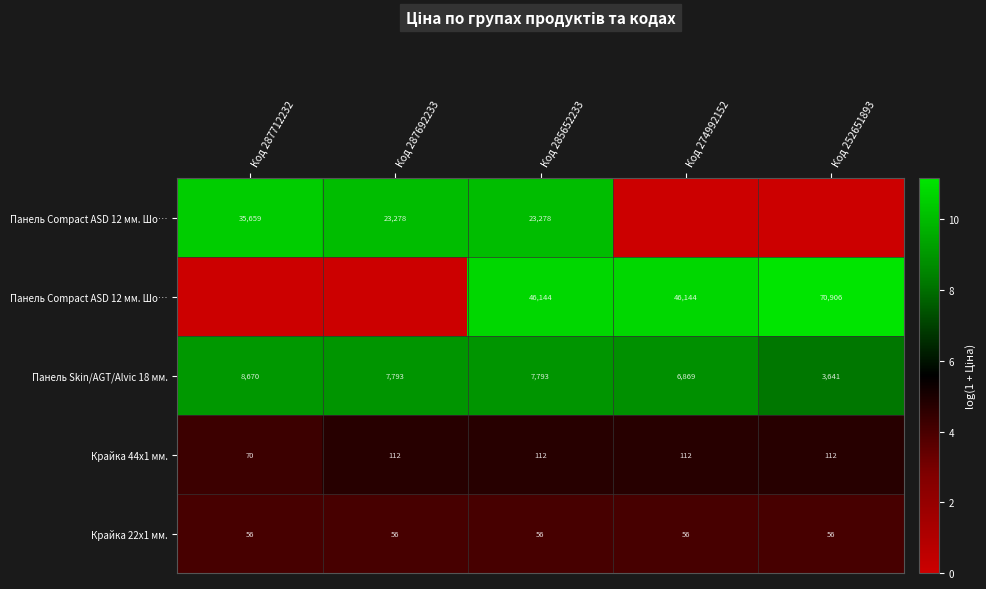

At how many categories does at least one series exceed 9?

5